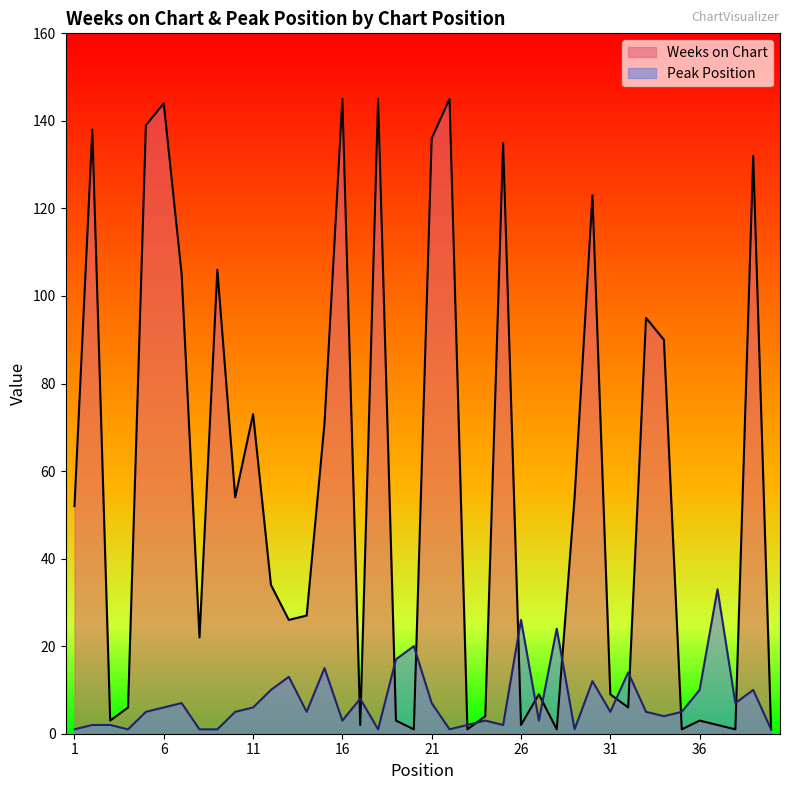

Rank the series by their maximum value, from lowest to highest.

Peak Position, Weeks on Chart